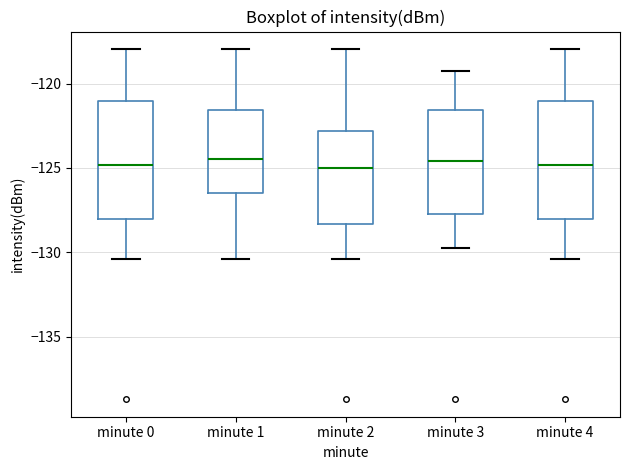

Where does the lower whisker of the box for minute 1 end on the y-axis? The values are not printed on the chart, so give them approximately, as read against the axis.

-130.5